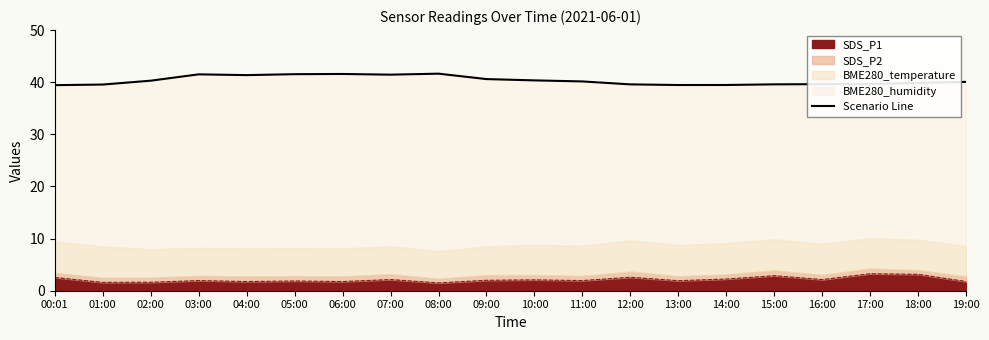

How many lines are shown in the chart?

1